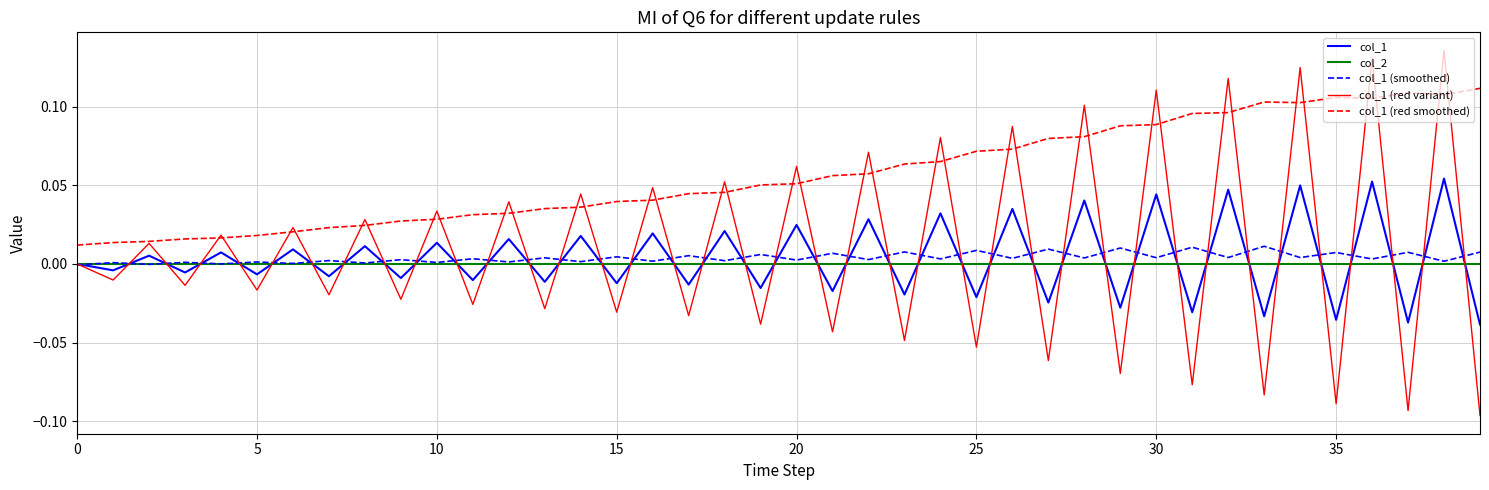

List the series in order of their peak value, lowest first.

col_2, col_1 (smoothed), col_1, col_1 (red smoothed), col_1 (red variant)